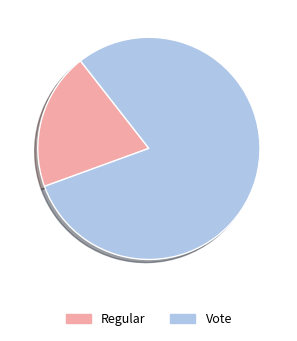

Which has a higher value, Regular or Vote?

Vote